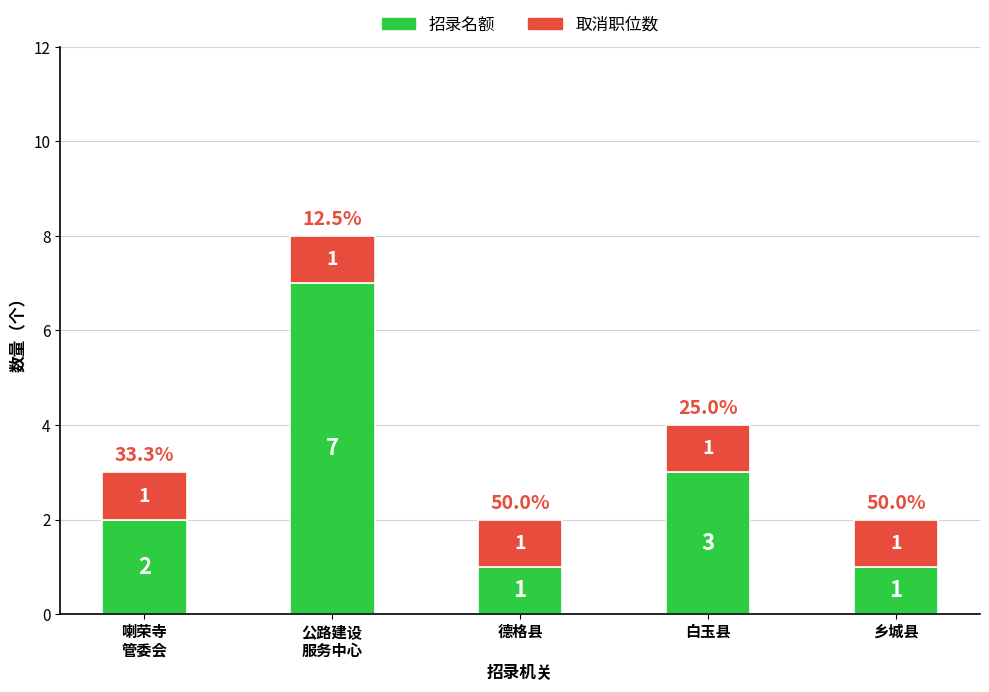

Reading right to left, transcribe the values for 招录名额.

1	3	1	7	2